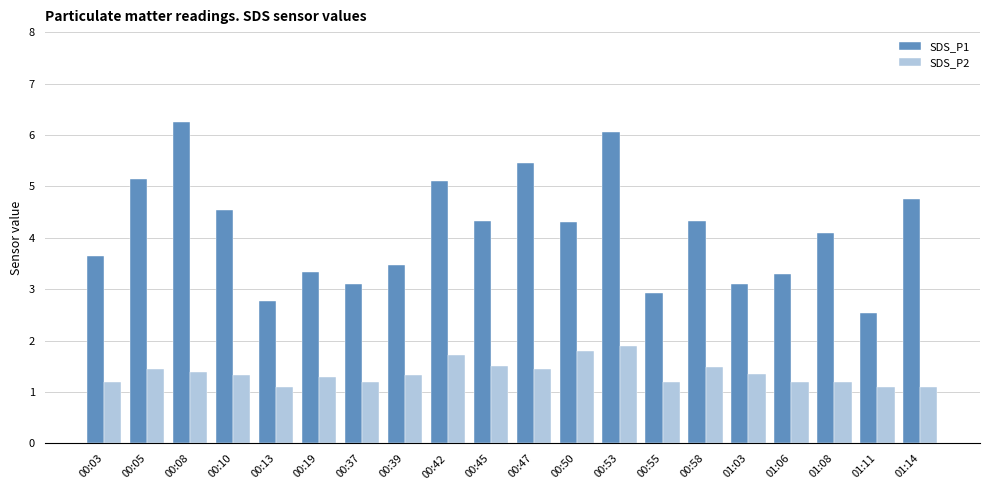

At which label is SDS_P1 closest to 4?

01:08